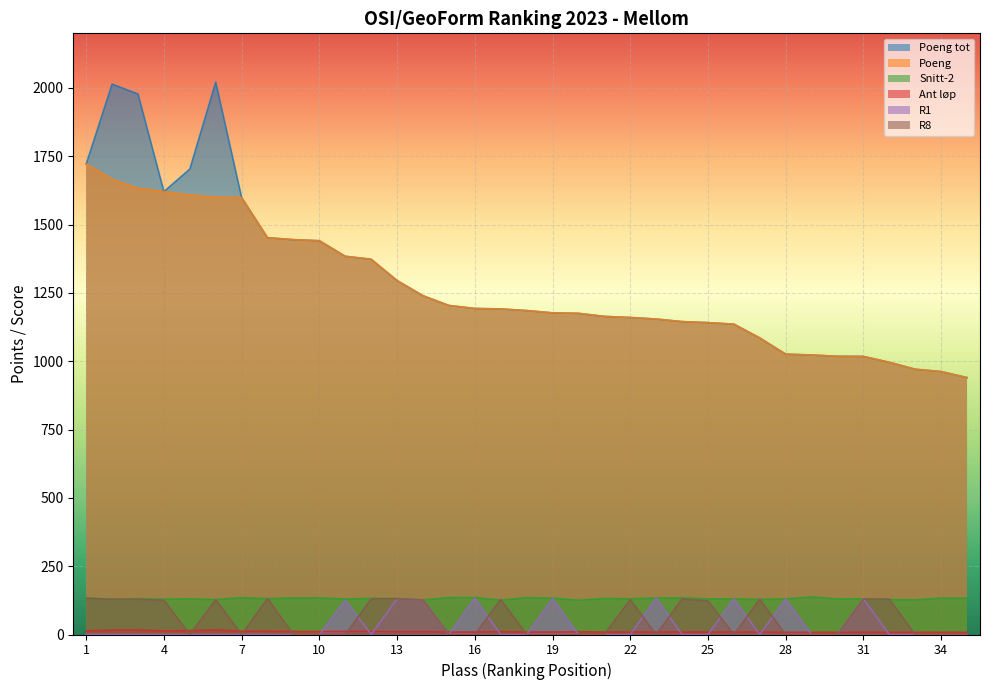

What is the greatest value displayed?

2021.0